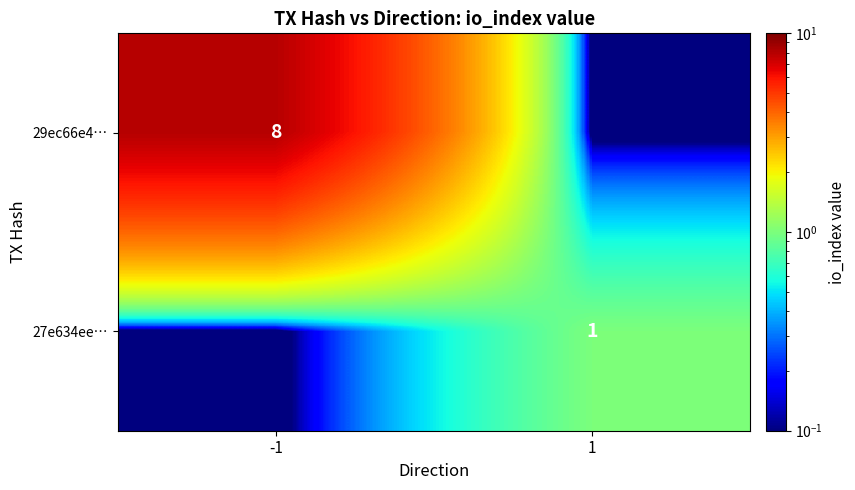

What is the smallest value displayed?

0.1